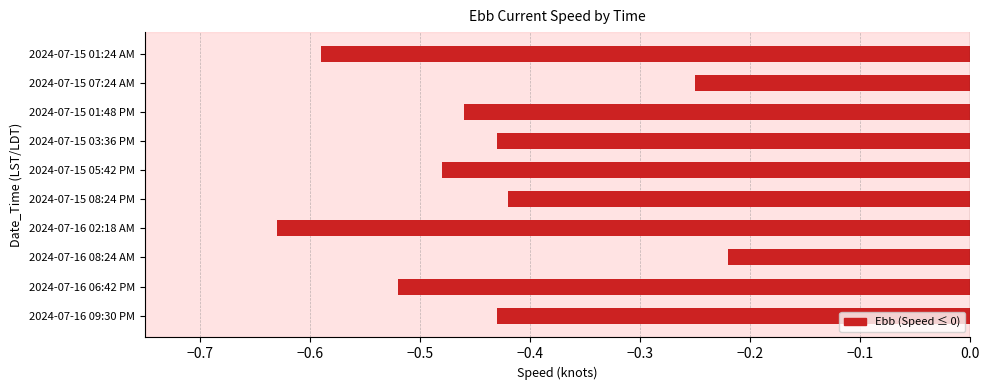

What position from the top is 2024-07-15 03:36 PM?

4